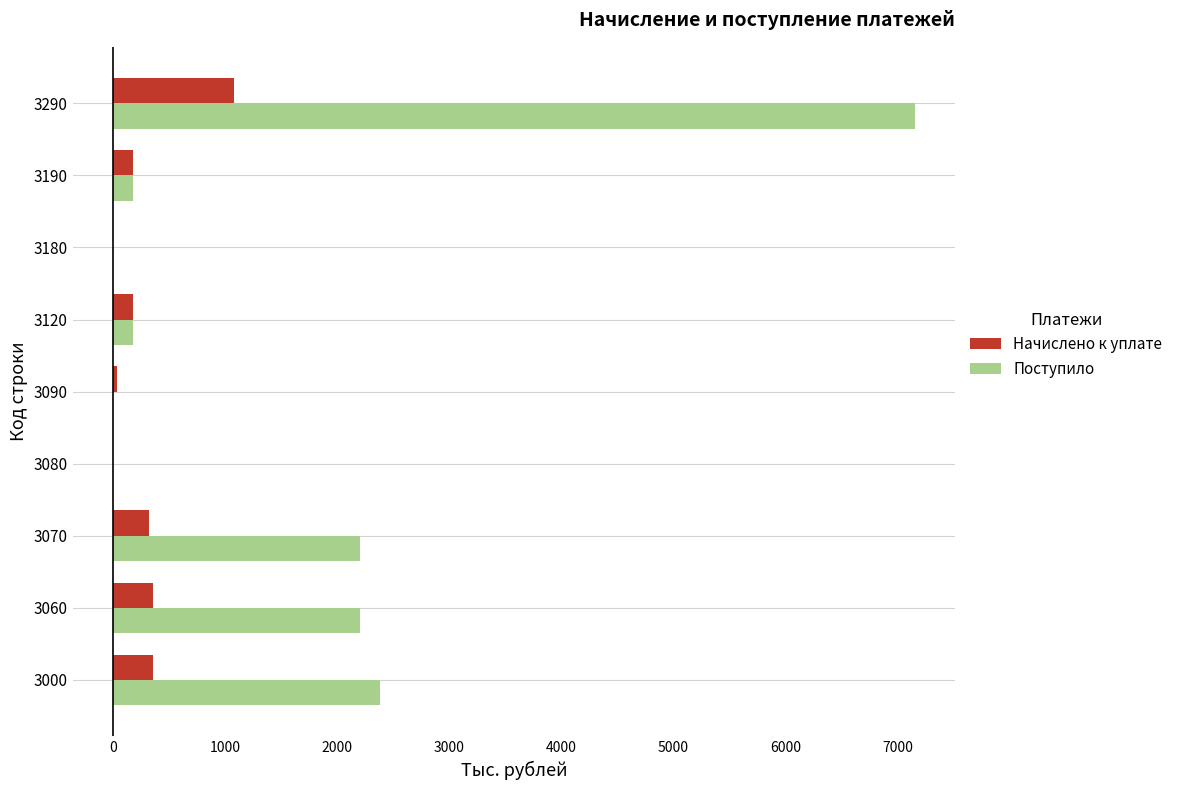

At which label does Поступило reach its peak?

3290